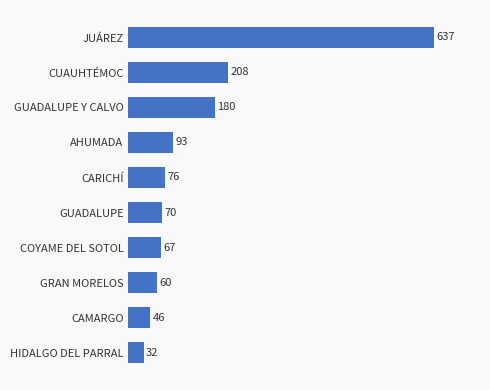

Which label corresponds to the smallest value in the chart?

HIDALGO DEL PARRAL